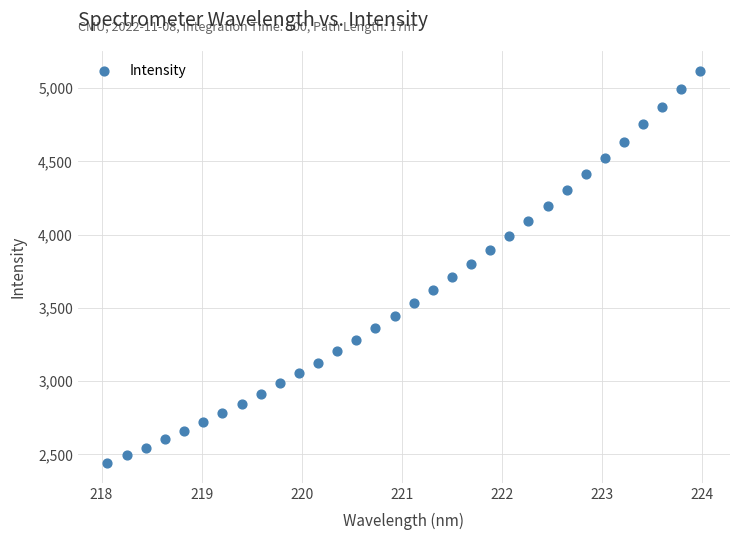

What is the range of Y values (max minus min)?

2679.9